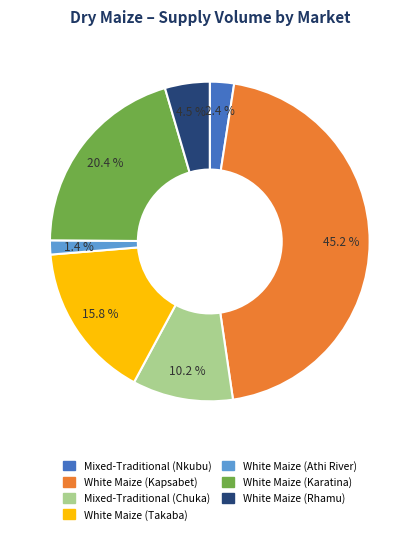

To the nearest percent, what portion does White Maize (Kapsabet) represent?

45%